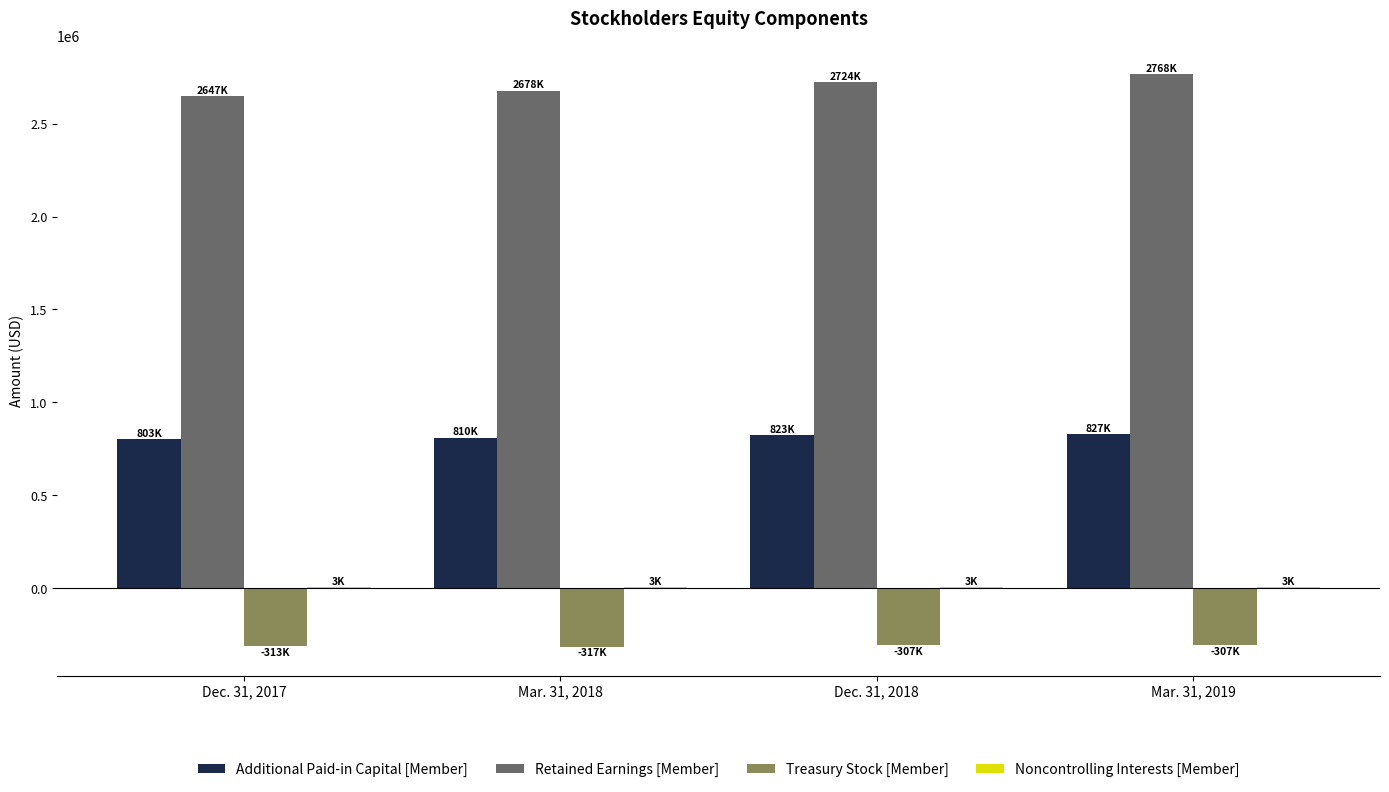

Is the value of Additional Paid-in Capital [Member] at Dec. 31, 2017 greater than the value of Treasury Stock [Member] at Dec. 31, 2018?

Yes